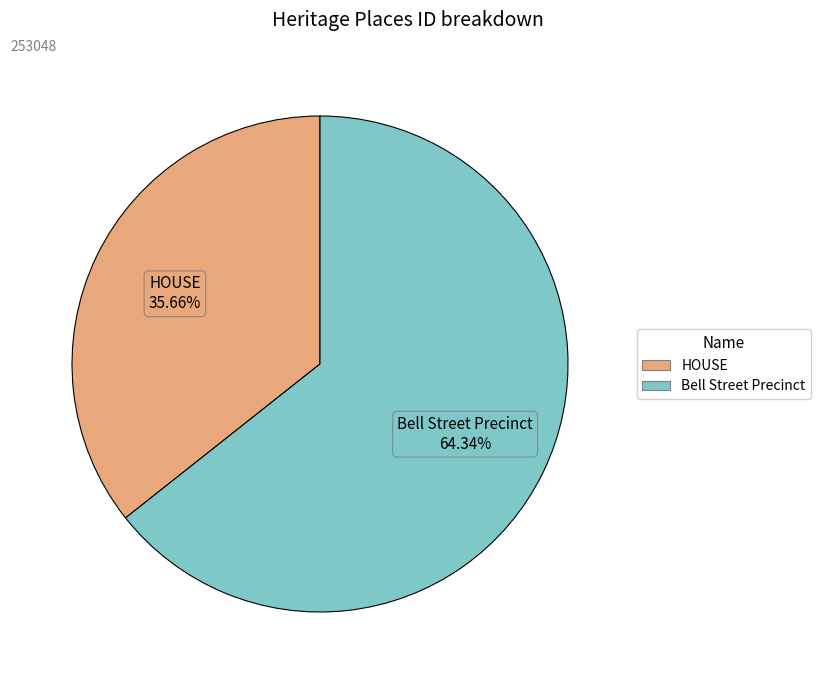

Do HOUSE and Bell Street Precinct together represent more than half of the pie?

Yes